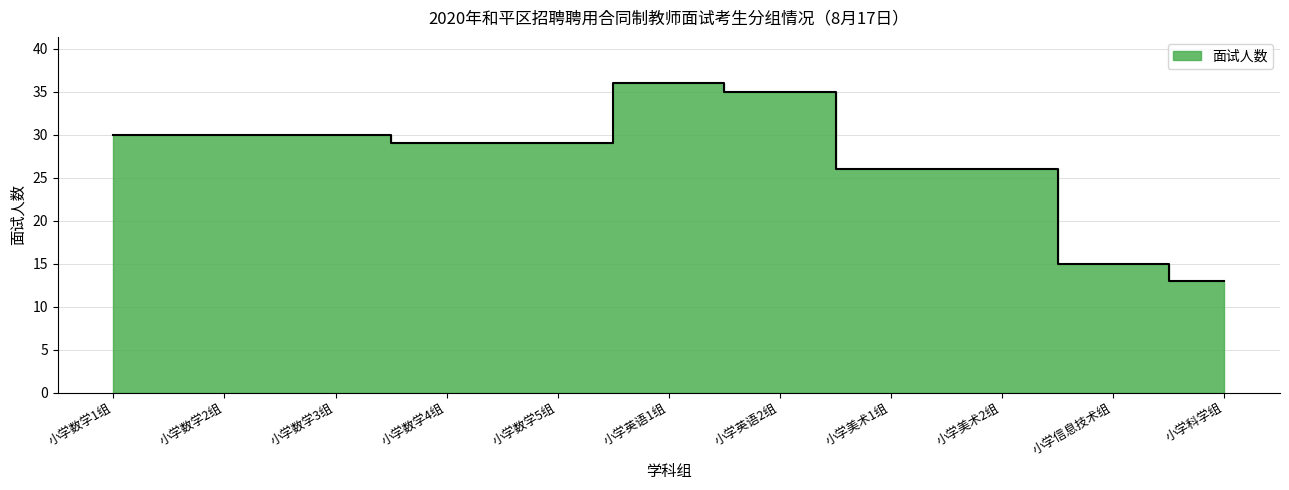

List the labels in order of value, smallest first.

小学科学组, 小学信息技术组, 小学美术1组, 小学美术2组, 小学数学4组, 小学数学5组, 小学数学1组, 小学数学2组, 小学数学3组, 小学英语2组, 小学英语1组